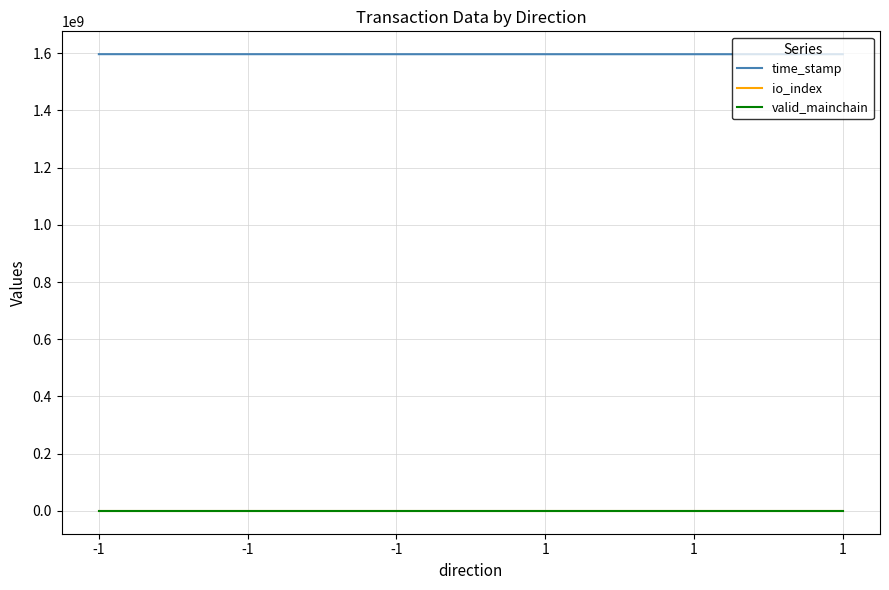

True or false: valid_mainchain and io_index intersect in this chart.

False